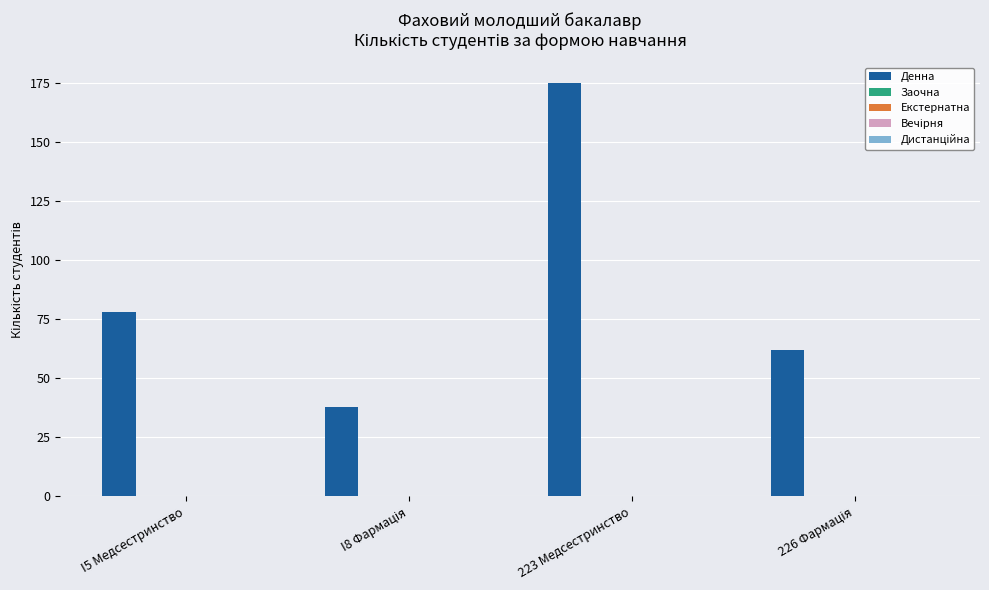

How many categories are shown in the chart?

4